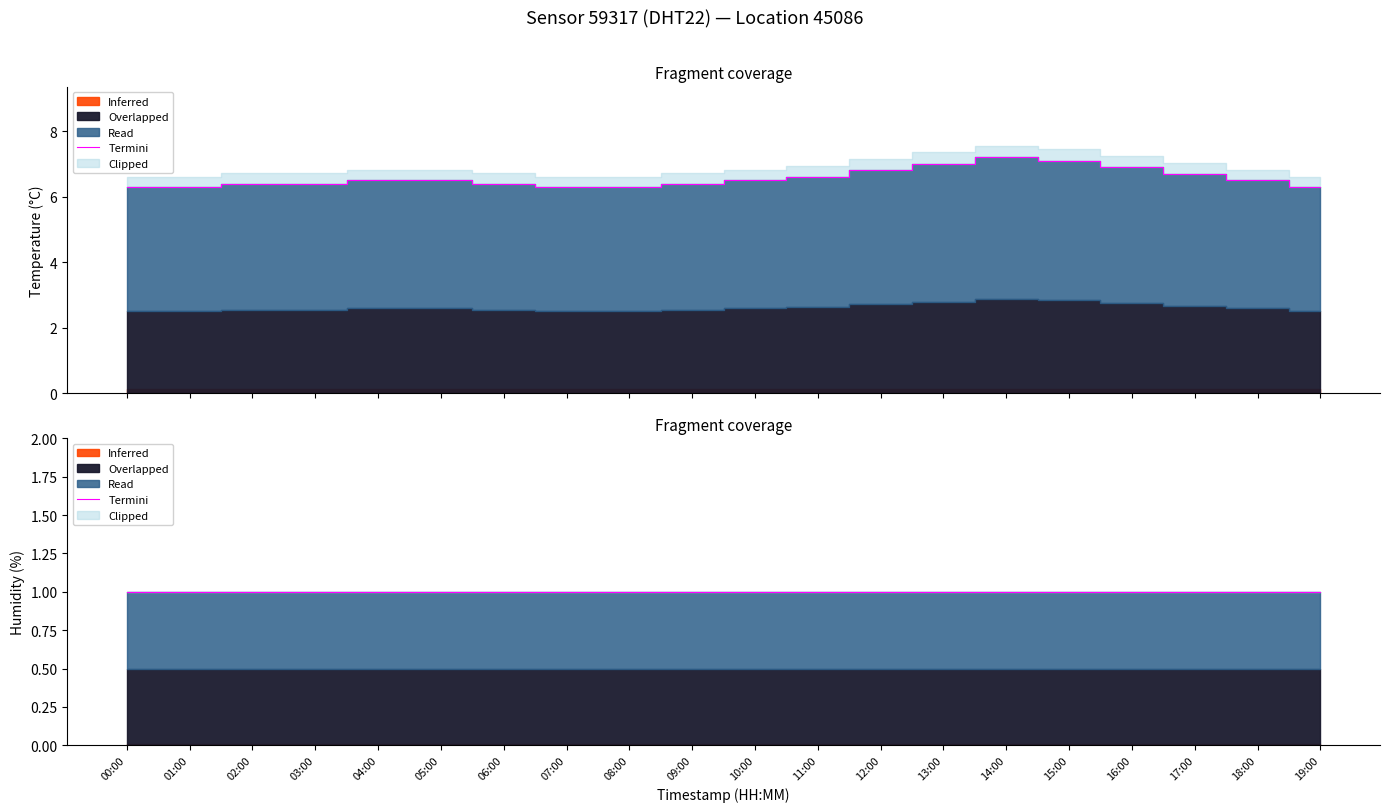

At which category does the chart reach its peak across all series?

14:00